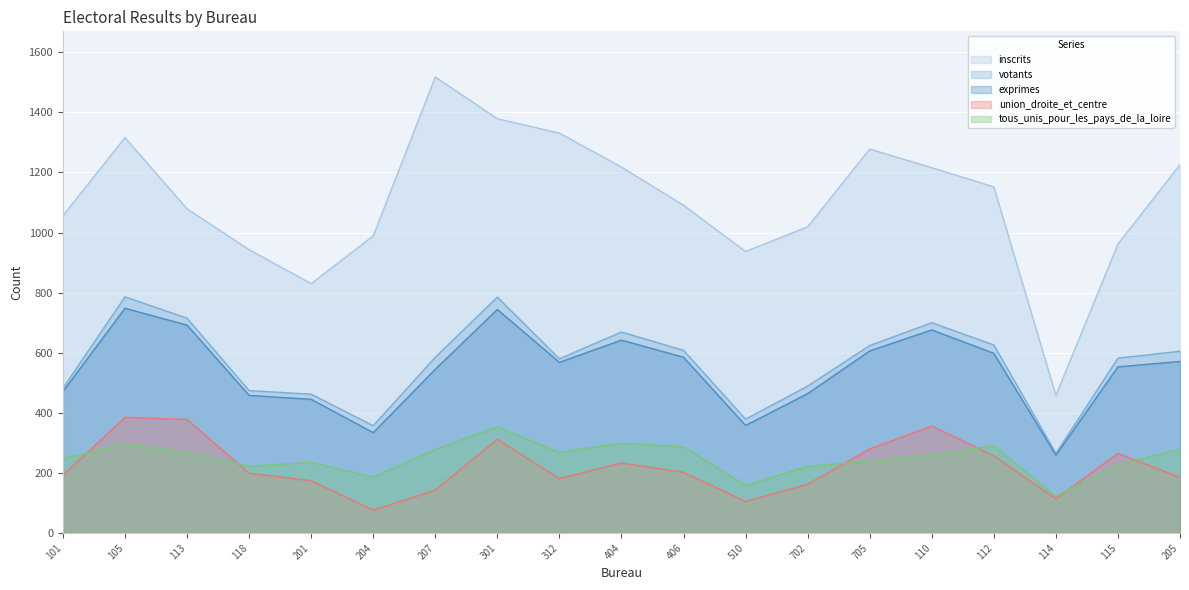

How many data points in votants are above 585?

9